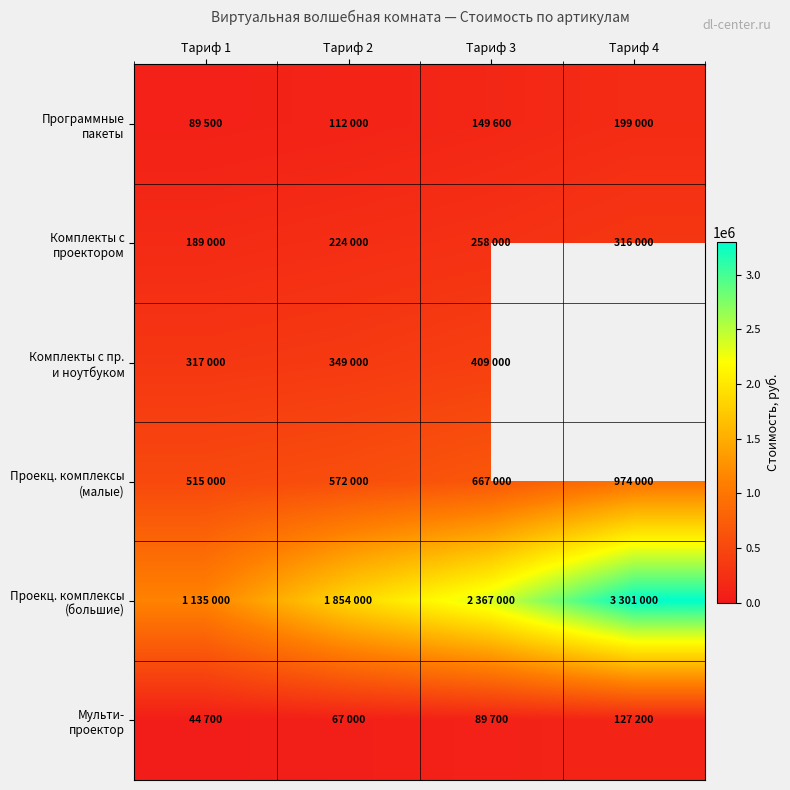

What is the maximum value shown in the chart?

3301000.0